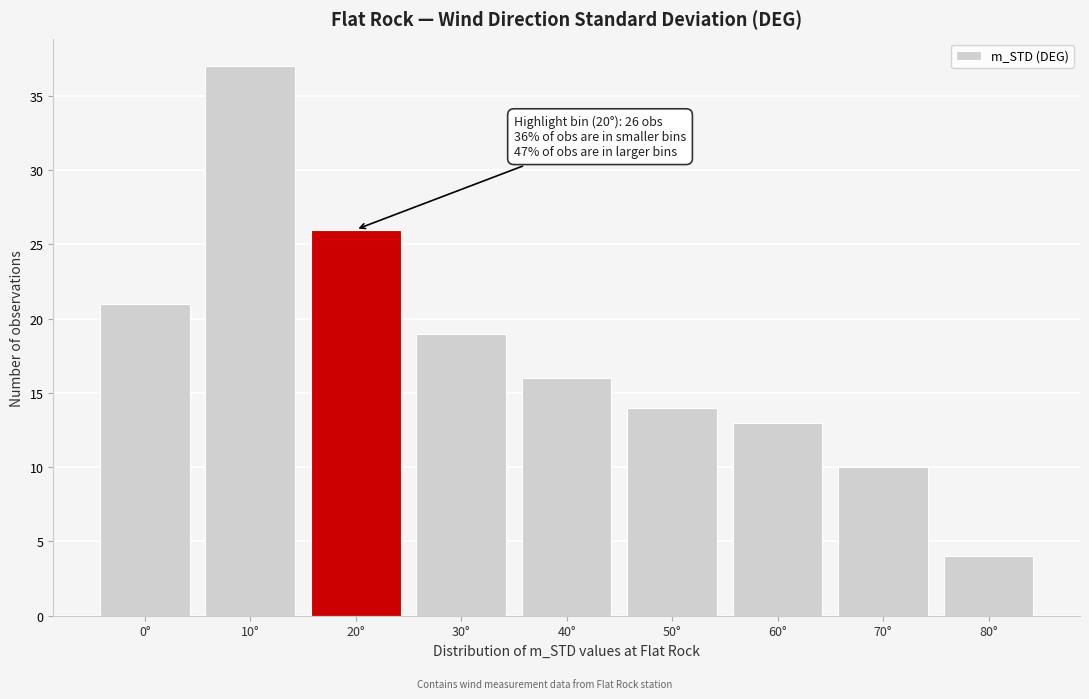

Reading right to left, transcribe all the data shown in this chart.

4	10	13	14	16	19	26	37	21